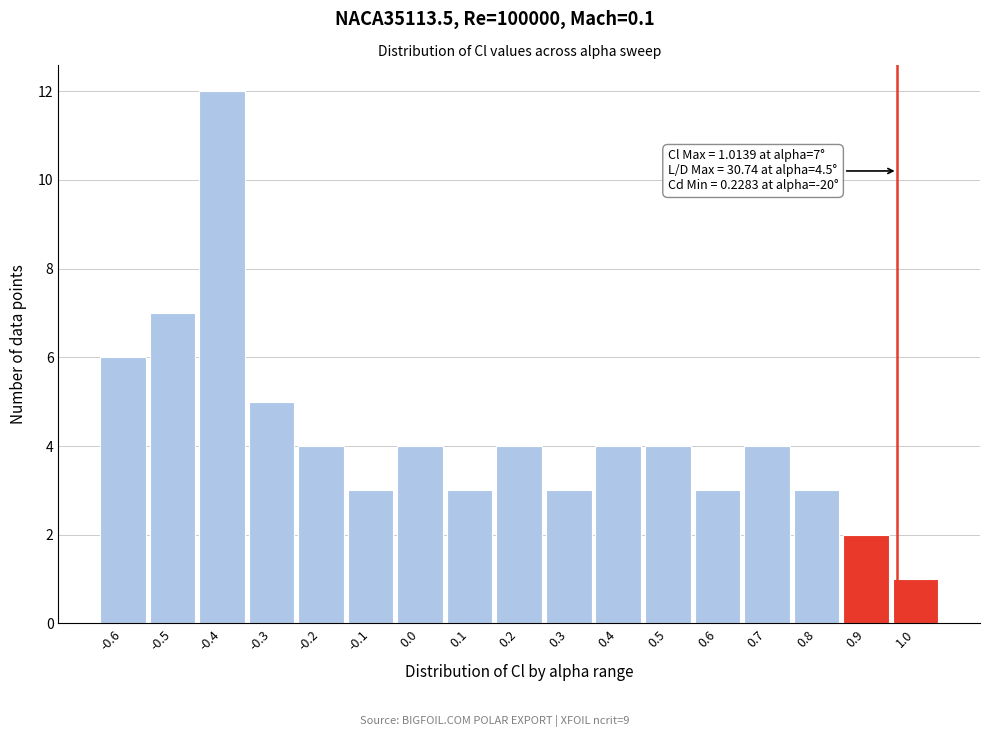

Reading left to right, transcribe all the data shown in this chart.

6	7	12	5	4	3	4	3	4	3	4	4	3	4	3	2	1